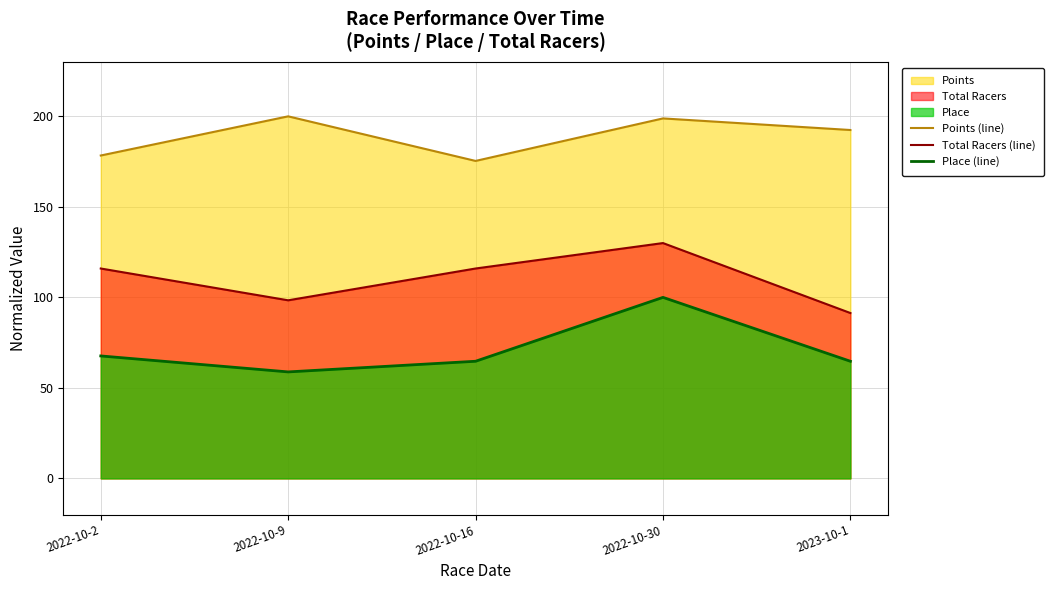

What is the maximum value for Place (line)?

100.0